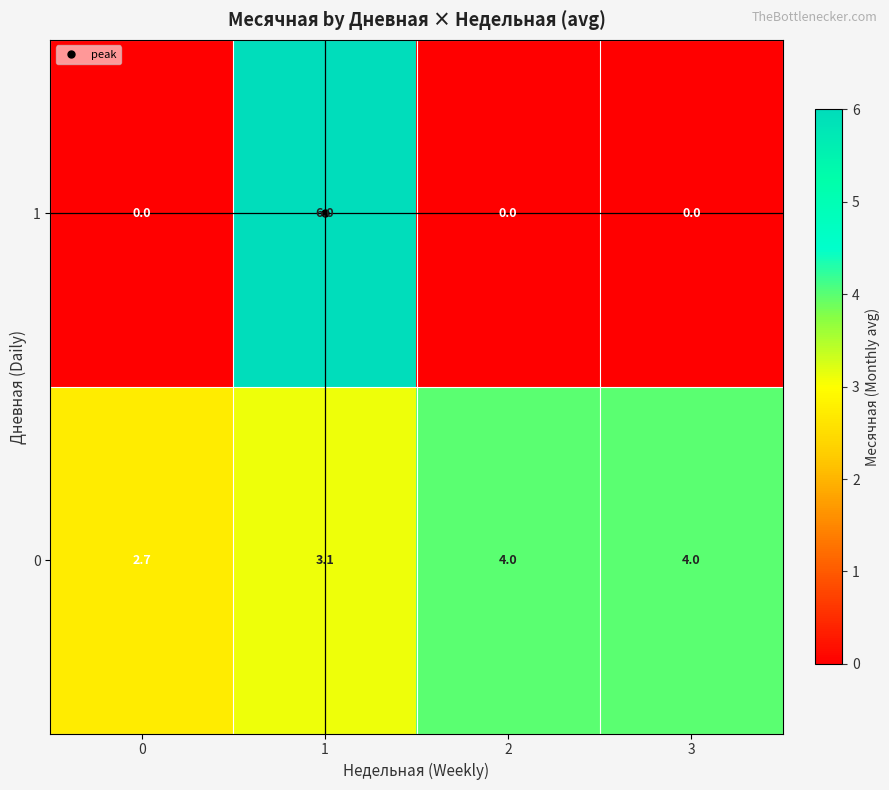

Rank the series by their average value, from highest to lowest.

0, 1